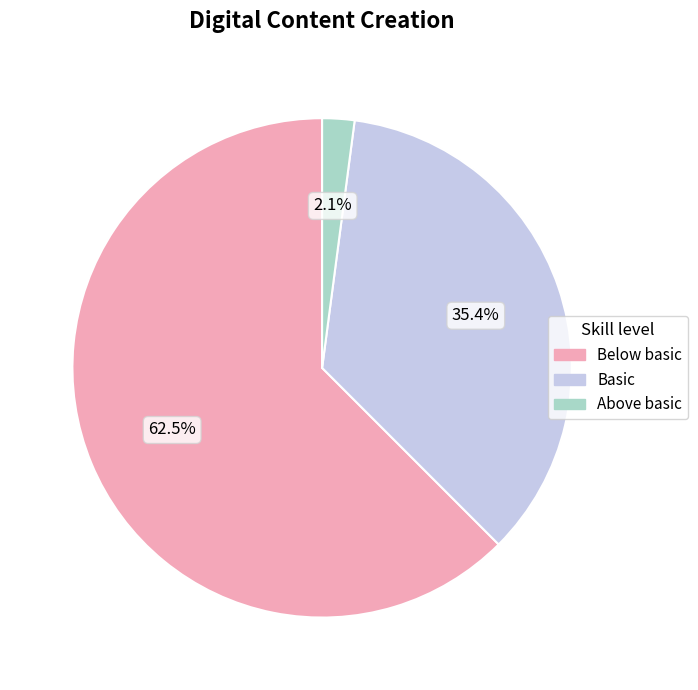

What portion of the pie excludes Below basic?

37.5%